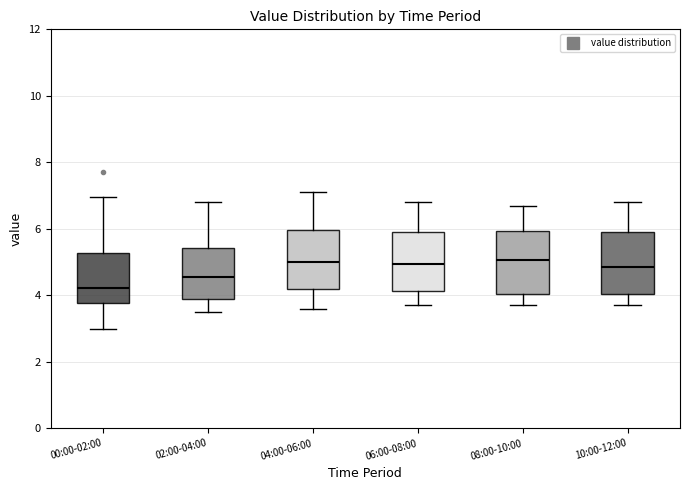

Where does the upper whisker of the box for 02:00-04:00 end on the y-axis? The values are not printed on the chart, so give them approximately, as read against the axis.

6.8